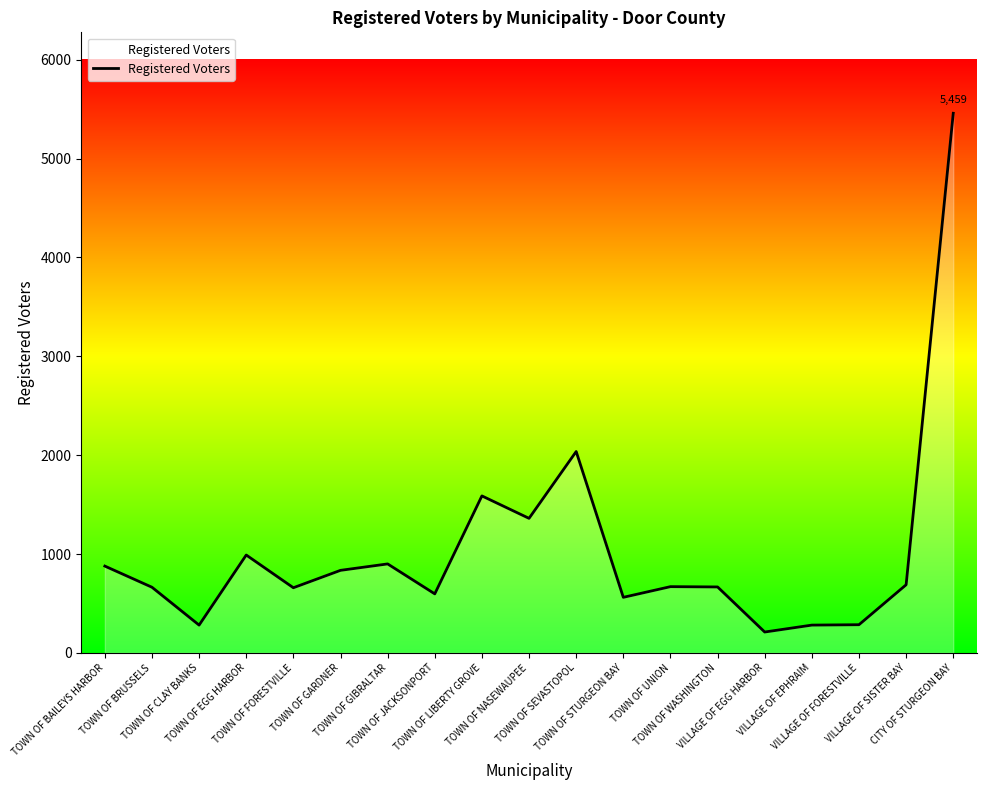

What is the difference between the second highest and minimum values?

1826